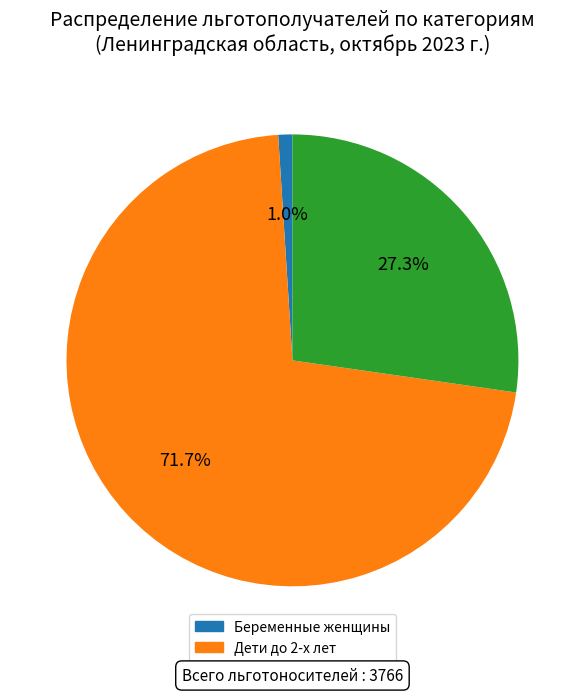

Is Дети до 2-х лет the majority of the pie?

Yes